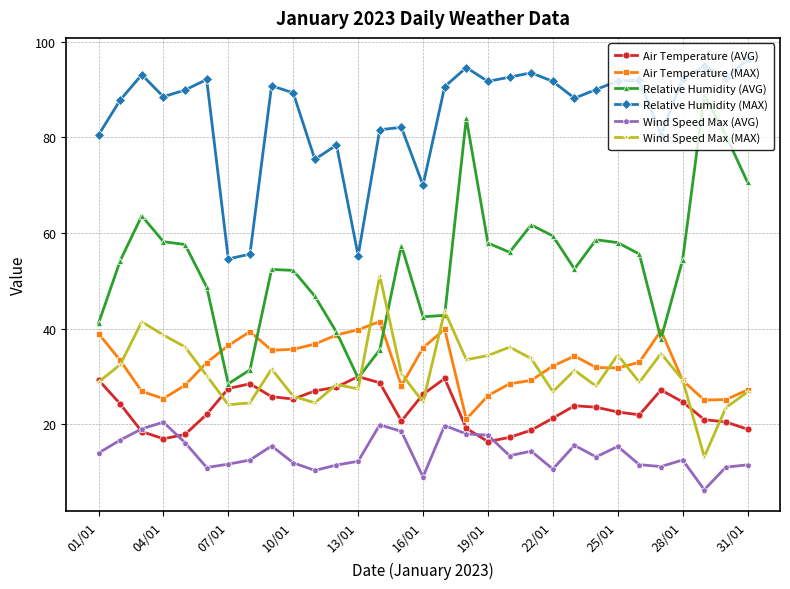

What is the difference between the maximum and minimum values in the Air Temperature (MAX) series?

20.4